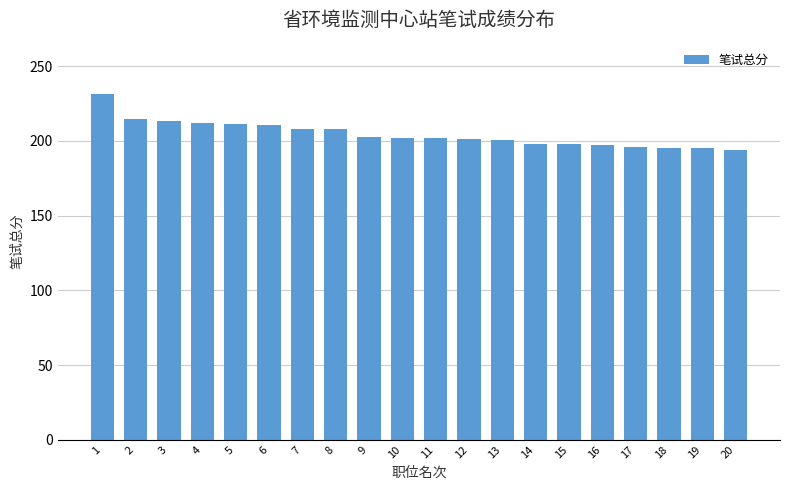

The chart shows a value of 194.0 at 20. True or false?

True